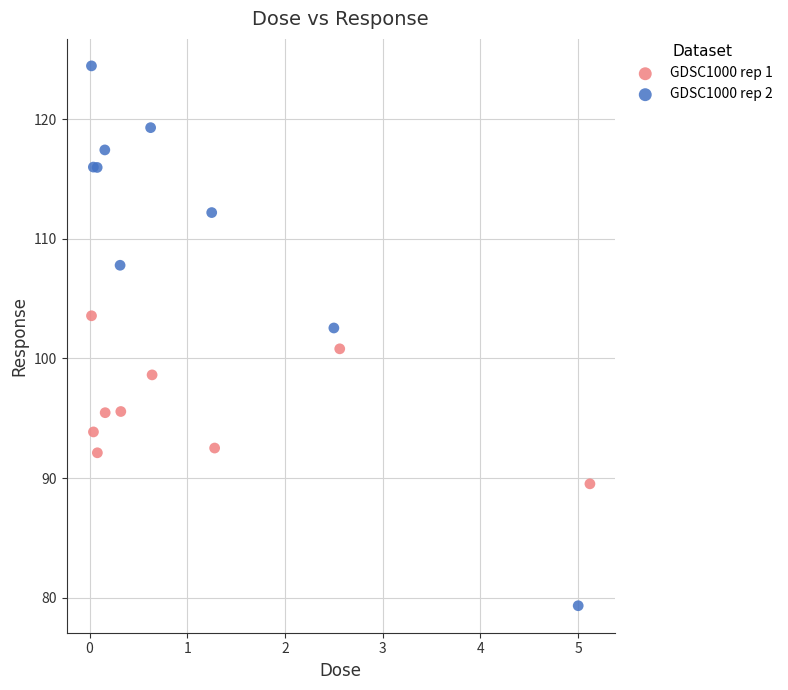

Which series contains the highest Y value?

GDSC1000 rep 2